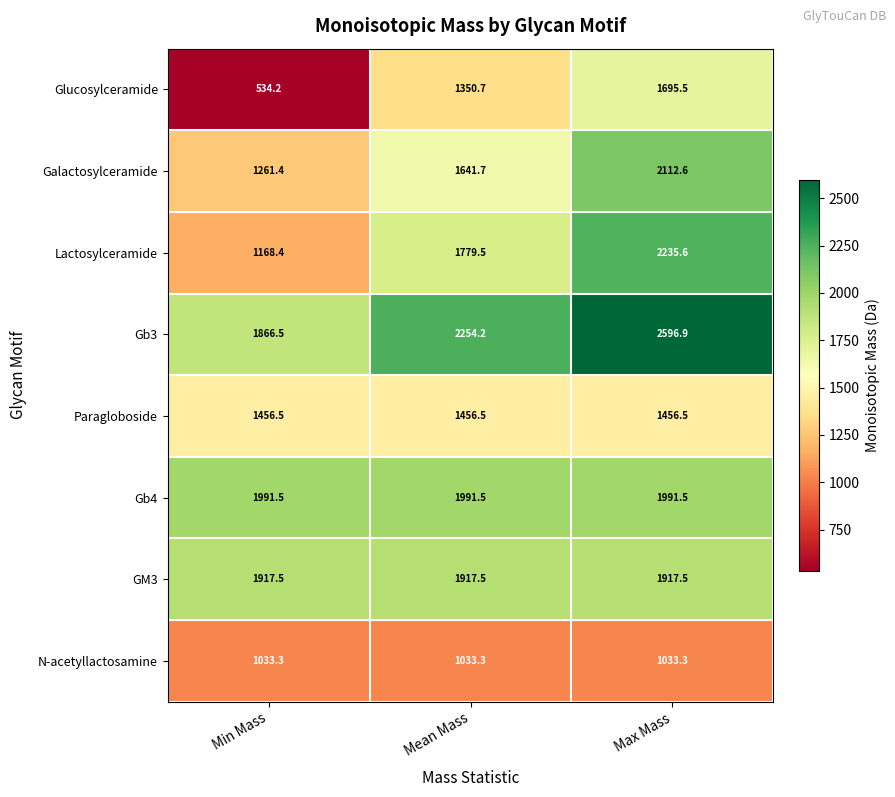

List the labels in order of Glucosylceramide value, largest first.

Max Mass, Mean Mass, Min Mass